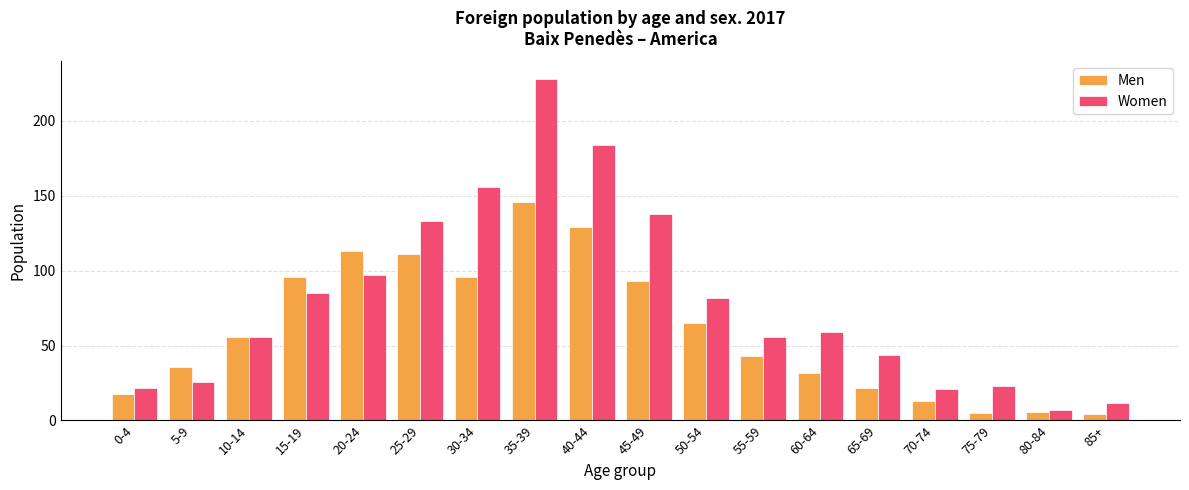

What is the difference between the Men values at 55-59 and 50-54?

22